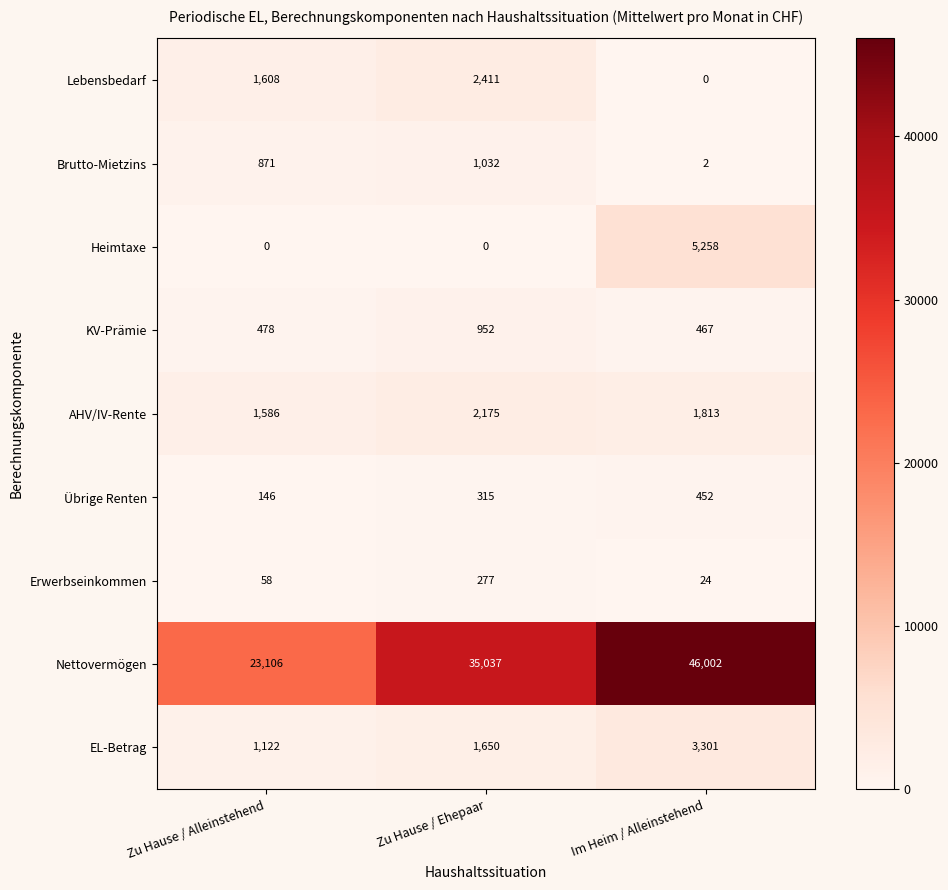

What is the sum of the EL-Betrag values at Im Heim / Alleinstehend and Zu Hause / Alleinstehend?

4423